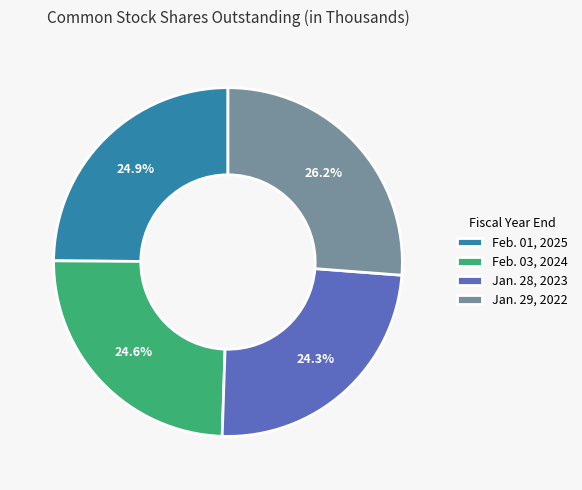

How much of the chart is everything except Jan. 29, 2022?

73.8%